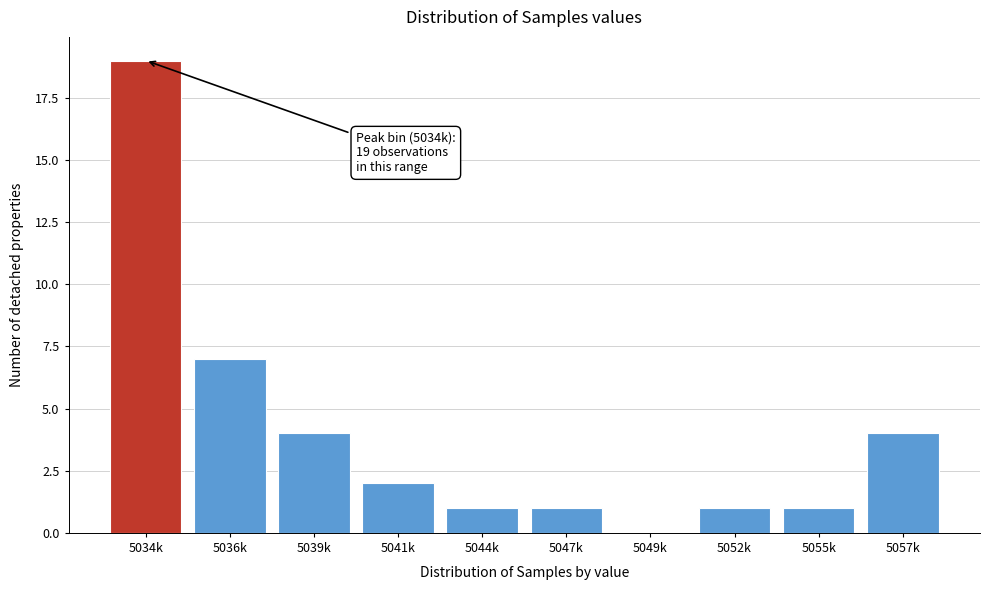

Reading left to right, what are all the values shown in this chart?

5034k=19	5036k=7	5039k=4	5041k=2	5044k=1	5047k=1	5049k=0	5052k=1	5055k=1	5057k=4